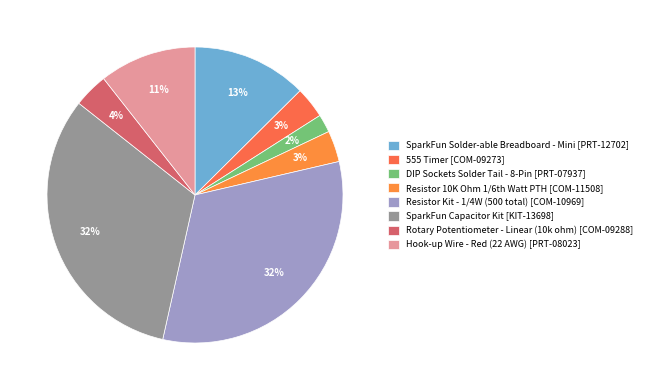

How many segments does this pie chart have?

8